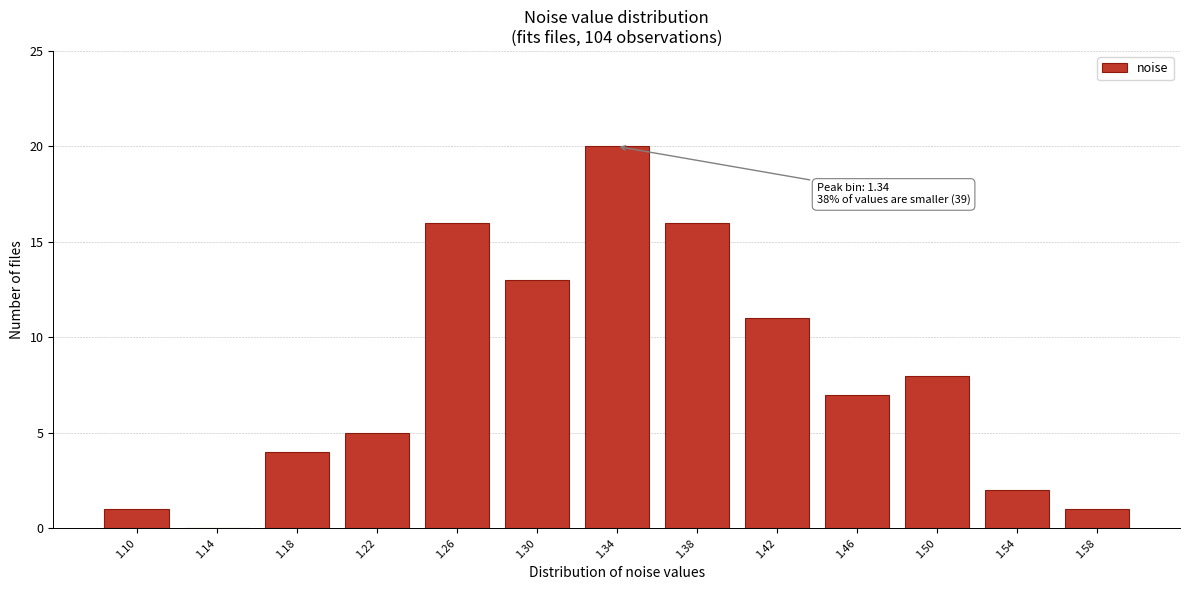

Reading left to right, list all the values displayed in this chart.

1.10=1	1.14=0	1.18=4	1.22=5	1.26=16	1.30=13	1.34=20	1.38=16	1.42=11	1.46=7	1.50=8	1.54=2	1.58=1